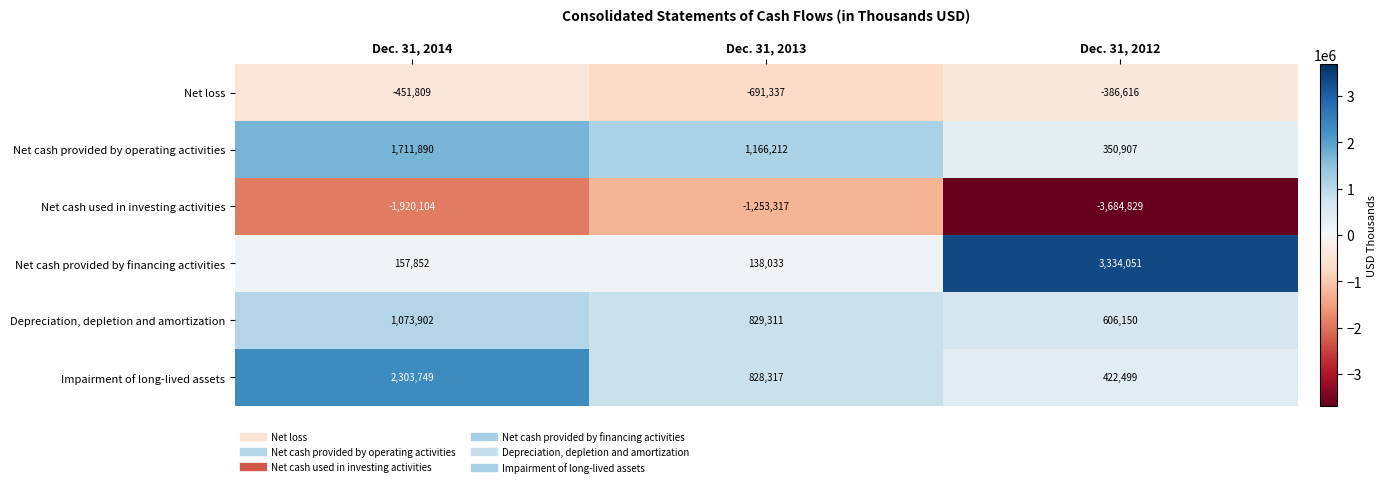

Which category has the lowest value in the Impairment of long-lived assets series?

Dec. 31, 2012